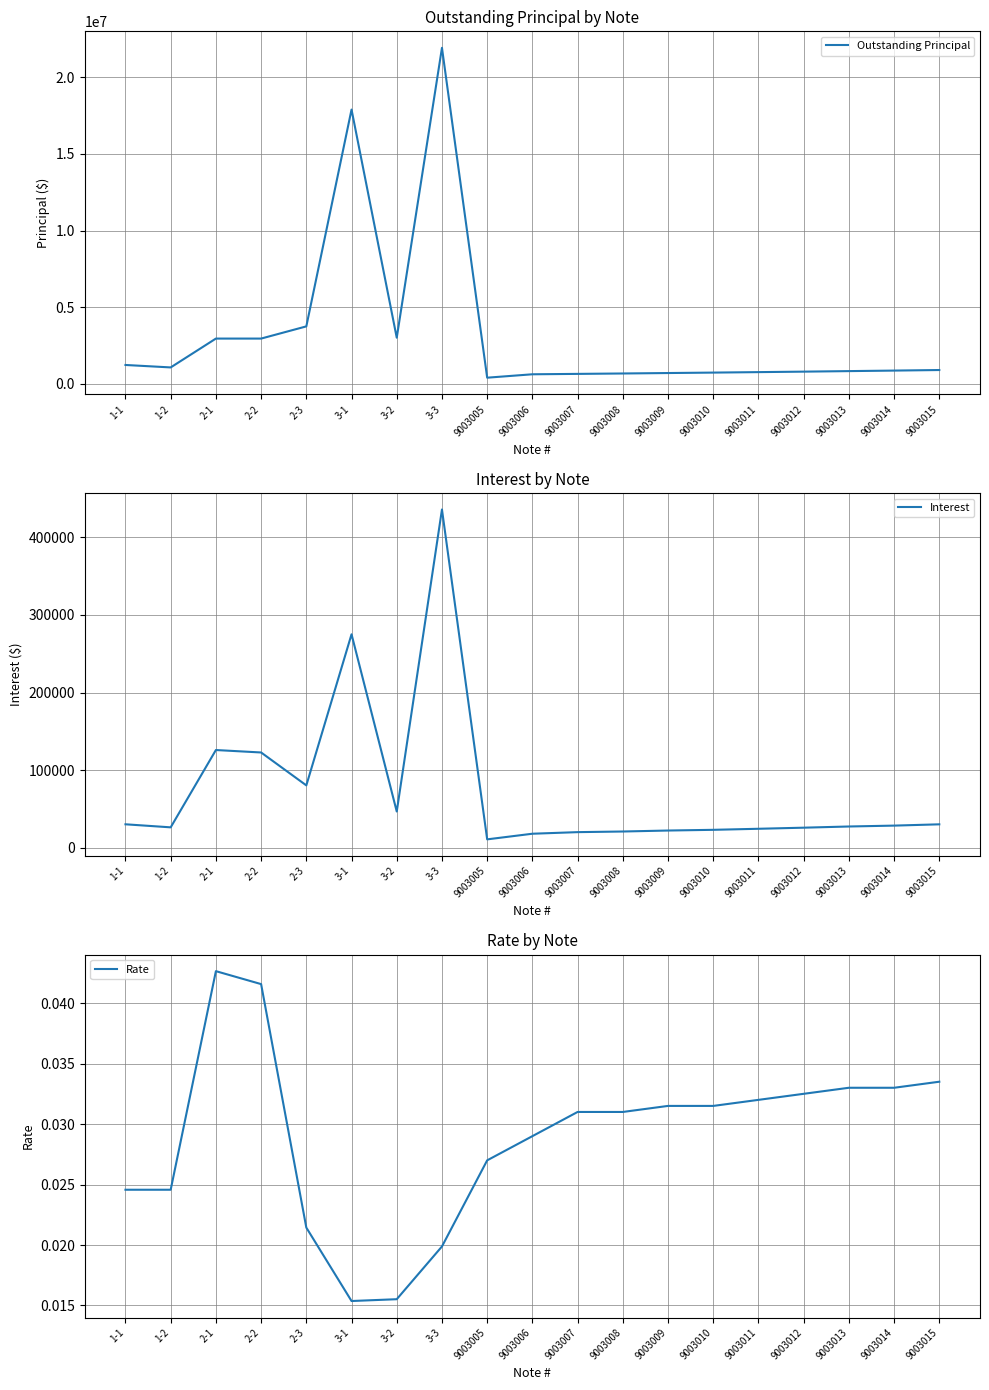

Reading left to right, list all the values displayed in this chart.

Outstanding Principal: 1231384.4	1071428.8	2953846.2	2953846.2	3750000.0	17897229.9	3010195.7	21926146.5	401765.2	624065.0	649879.9	676246.9	705489.5	734340.8	765018.3	796585.5	830928.7	865464.7	901974.9
Interest: 30255.1	26325.0	125952.0	122791.4	80400.0	275080.4	46718.2	435891.8	10847.7	18097.9	20146.3	20963.7	22222.9	23131.7	24480.6	25889.0	27420.7	28560.3	30216.2
Rate: 0.0	0.0	0.0	0.0	0.0	0.0	0.0	0.0	0.0	0.0	0.0	0.0	0.0	0.0	0.0	0.0	0.0	0.0	0.0